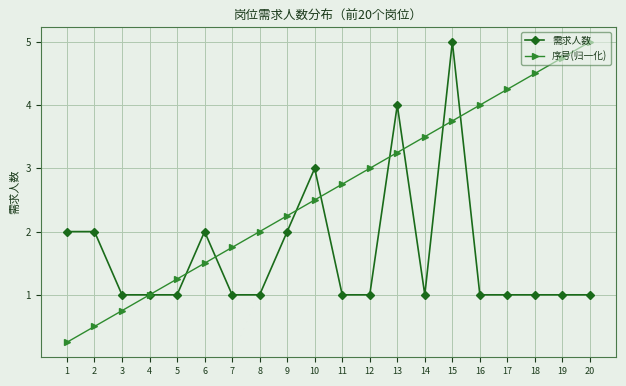

What is the approximate value of 序号(归一化) at 11?

2.8